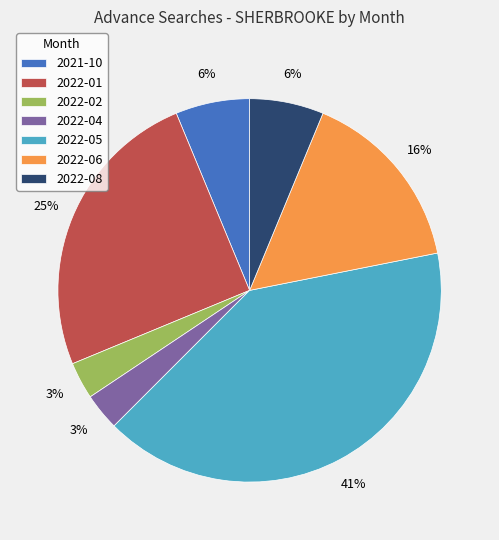

Is 2022-04 the majority of the pie?

No